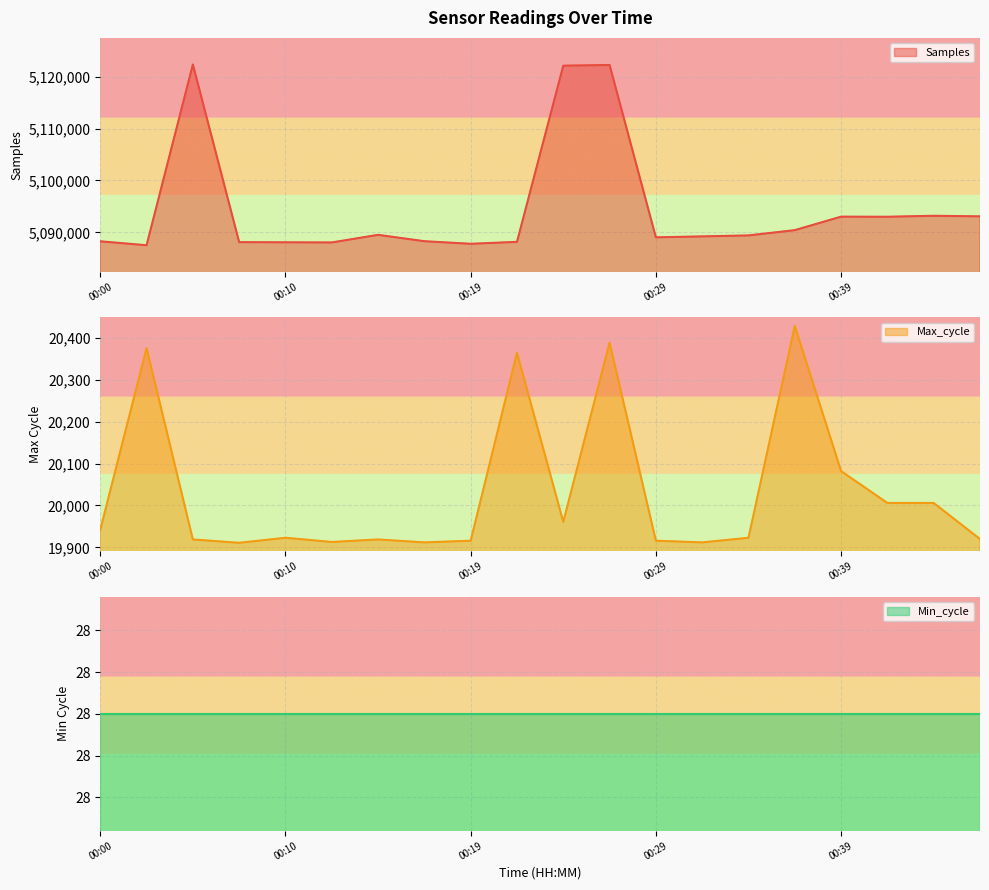

The value of Samples at 00:29 is 5089049. True or false?

True